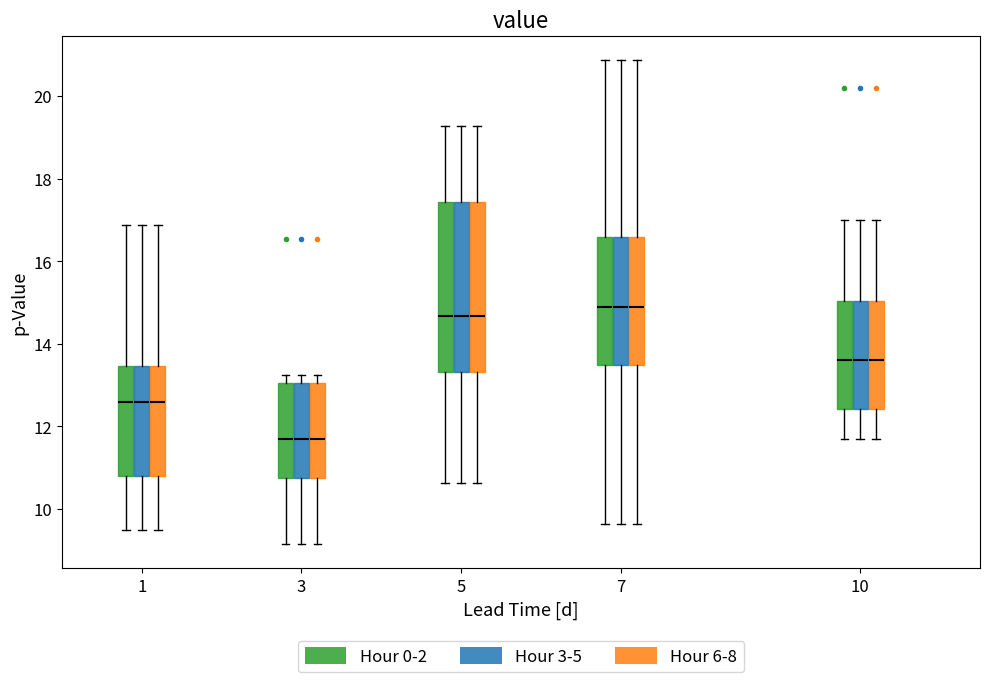

Reading left to right, transcribe this box plot: for each box, give where its median line is, the range the box spans, and where its two whiskers end, as read against the y-axis. The values are not printed on the chart, so give them approximately, as read against the axis.

1 (Hour 0-2): median 12.6, box 10.8 to 13.4, whiskers 9.6 to 16.8
1 (Hour 3-5): median 12.6, box 10.8 to 13.4, whiskers 9.6 to 16.8
1 (Hour 6-8): median 12.6, box 10.8 to 13.4, whiskers 9.6 to 16.8
3 (Hour 0-2): median 11.8, box 10.8 to 13.0, whiskers 9.2 to 13.2
3 (Hour 3-5): median 11.8, box 10.8 to 13.0, whiskers 9.2 to 13.2
3 (Hour 6-8): median 11.8, box 10.8 to 13.0, whiskers 9.2 to 13.2
5 (Hour 0-2): median 14.6, box 13.4 to 17.4, whiskers 10.6 to 19.2
5 (Hour 3-5): median 14.6, box 13.4 to 17.4, whiskers 10.6 to 19.2
5 (Hour 6-8): median 14.6, box 13.4 to 17.4, whiskers 10.6 to 19.2
7 (Hour 0-2): median 14.8, box 13.4 to 16.6, whiskers 9.6 to 20.8
7 (Hour 3-5): median 14.8, box 13.4 to 16.6, whiskers 9.6 to 20.8
7 (Hour 6-8): median 14.8, box 13.4 to 16.6, whiskers 9.6 to 20.8
10 (Hour 0-2): median 13.6, box 12.4 to 15.0, whiskers 11.8 to 17.0
10 (Hour 3-5): median 13.6, box 12.4 to 15.0, whiskers 11.8 to 17.0
10 (Hour 6-8): median 13.6, box 12.4 to 15.0, whiskers 11.8 to 17.0